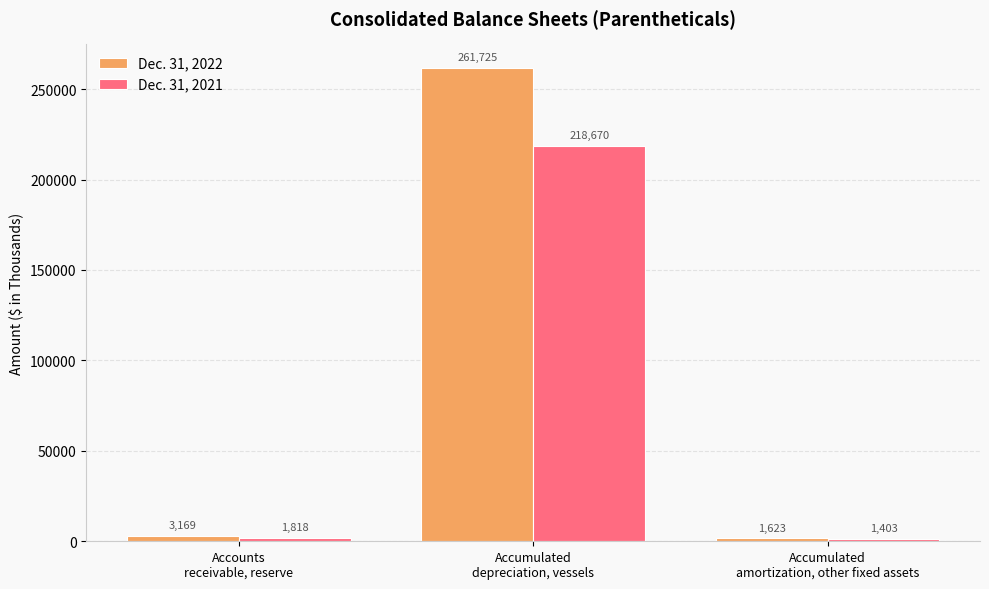

Rank the categories by Dec. 31, 2021 value from highest to lowest.

Accumulated
depreciation, vessels, Accounts
receivable, reserve, Accumulated
amortization, other fixed assets